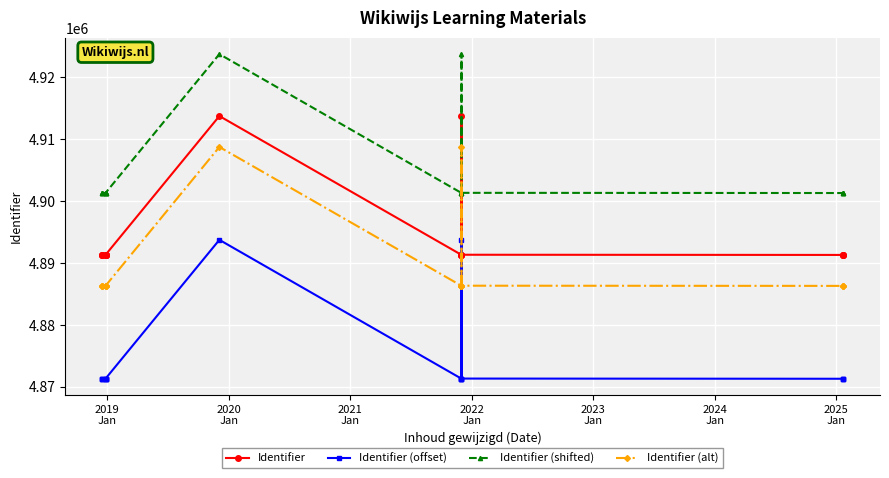

True or false: Identifier has a value of 1517391 at 2023
Jan.

False